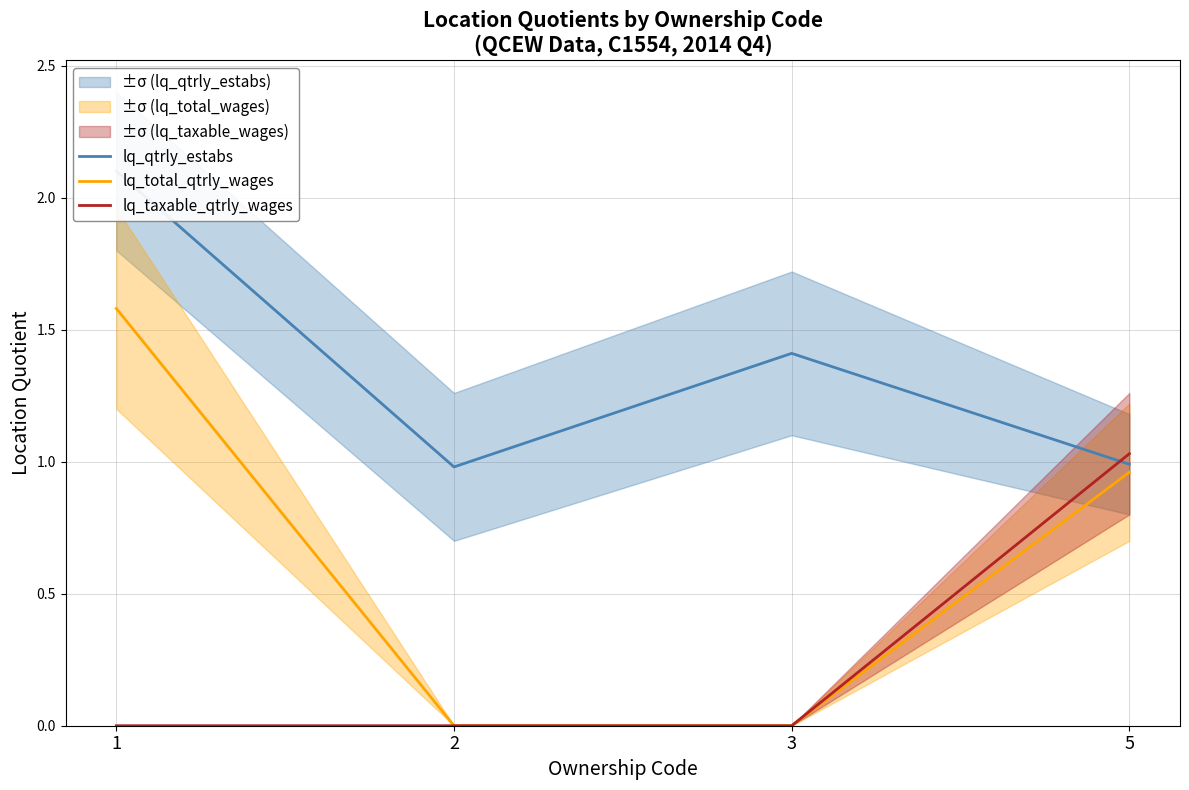

The lq_total_qtrly_wages series shows 2.5 at 1. True or false?

False